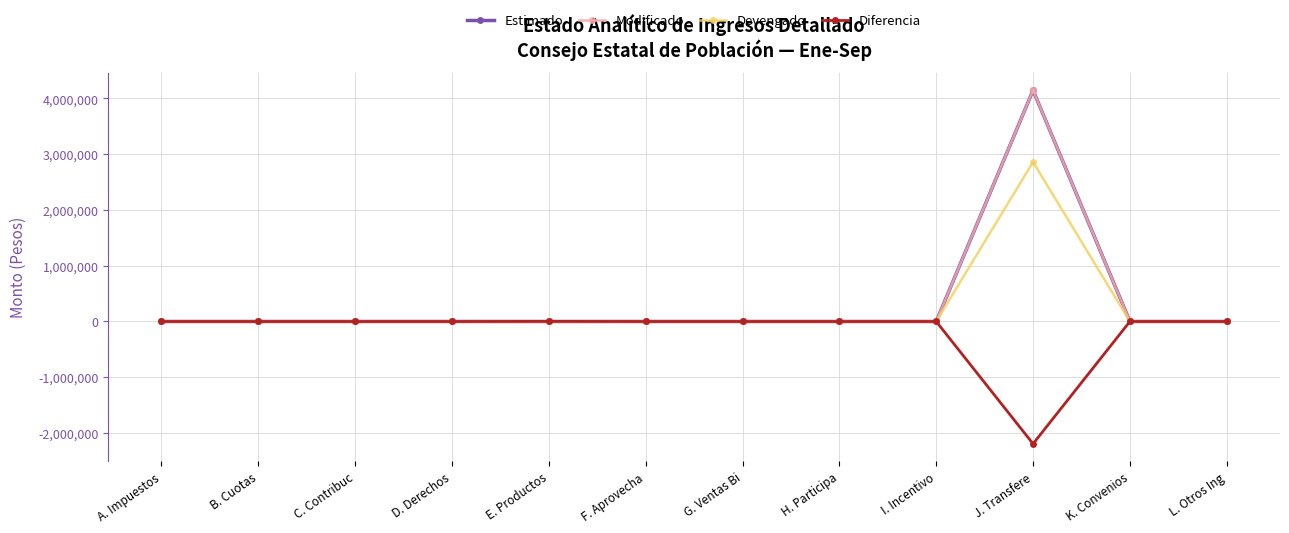

How many series are shown in this chart?

4